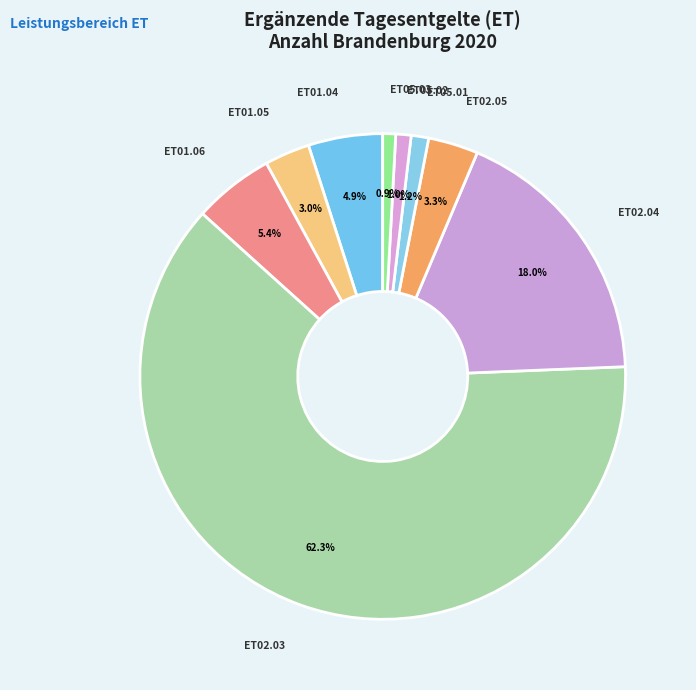

Is there any slice that represents more than half of the pie?

Yes